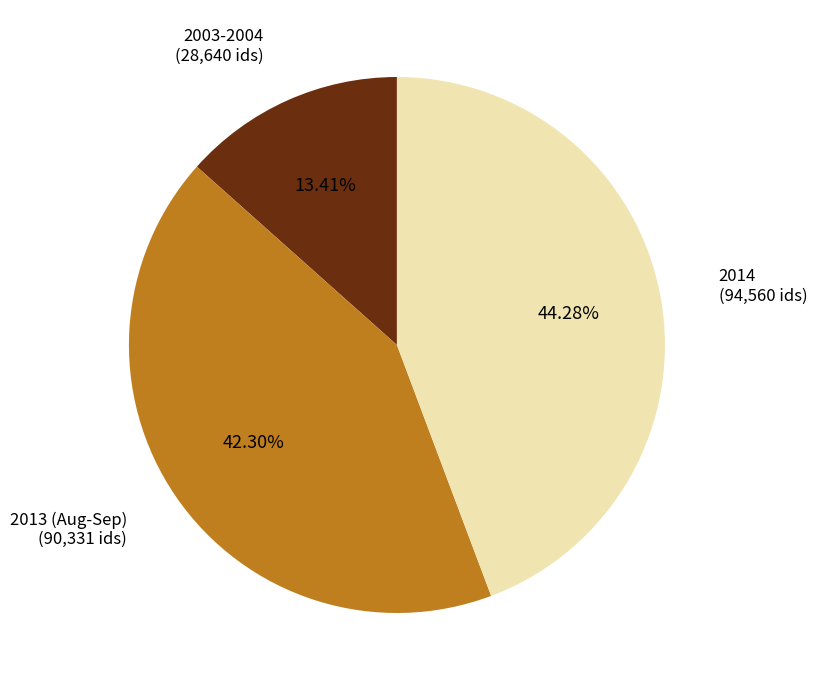

Which category has the smallest portion of the pie?

2003-2004